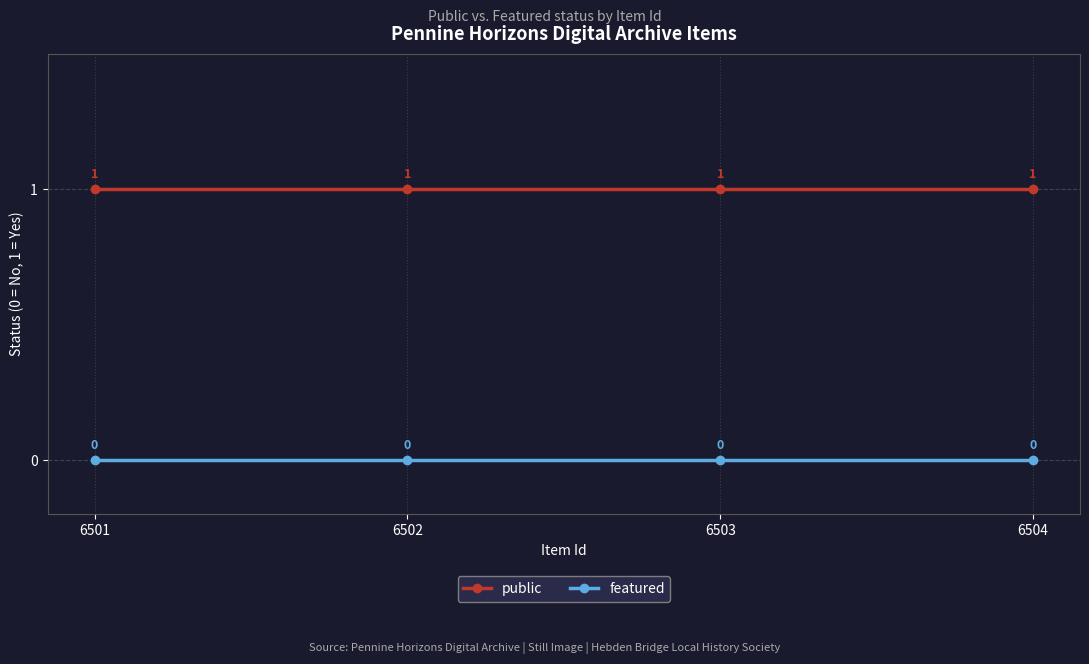

At how many categories does at least one series exceed 0?

4